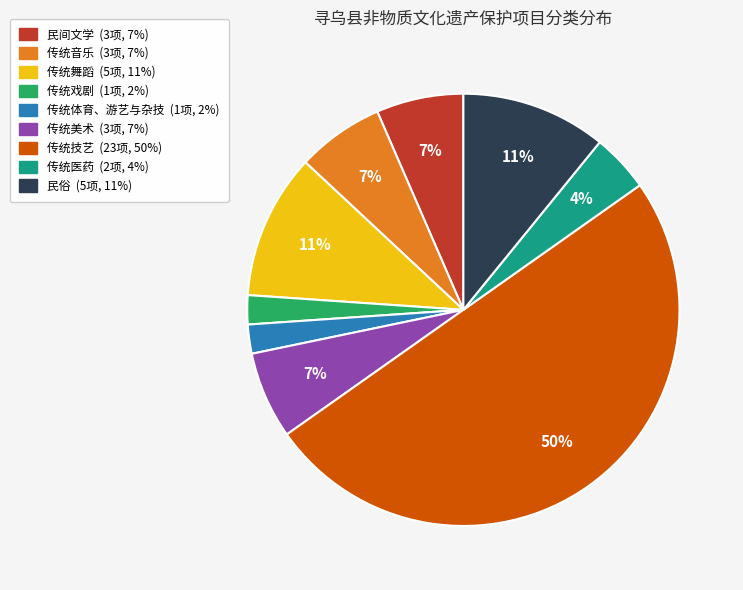

To the nearest percent, what is the average slice percentage?

11%